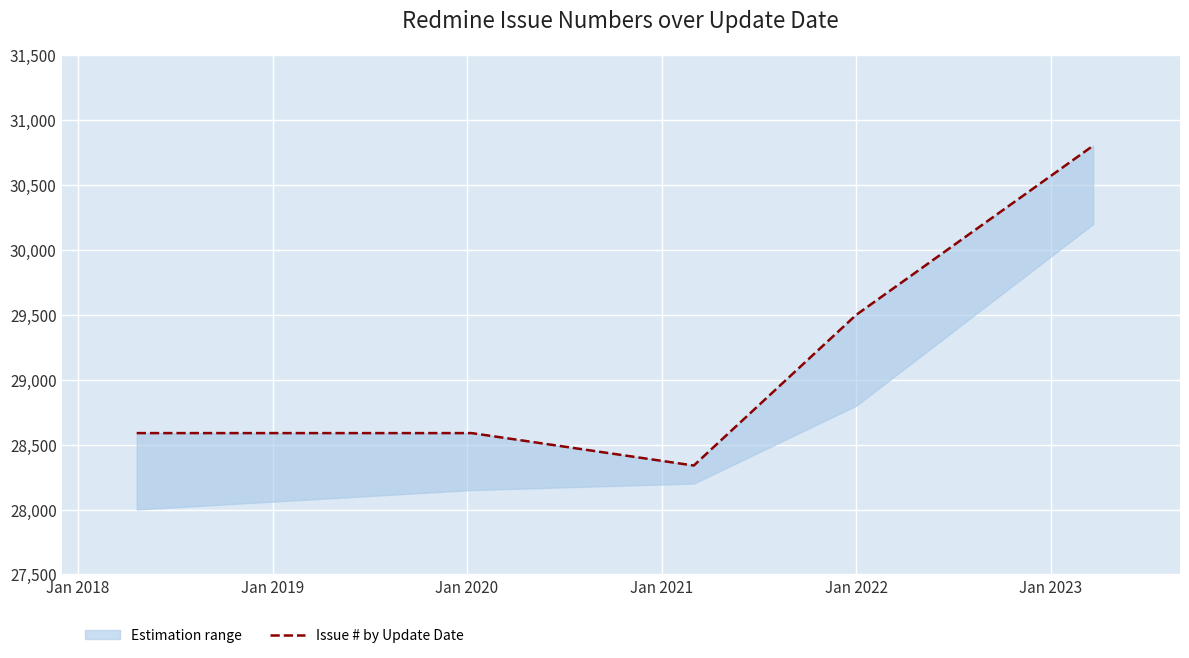

Is this an area chart (filled region under the line)?

No